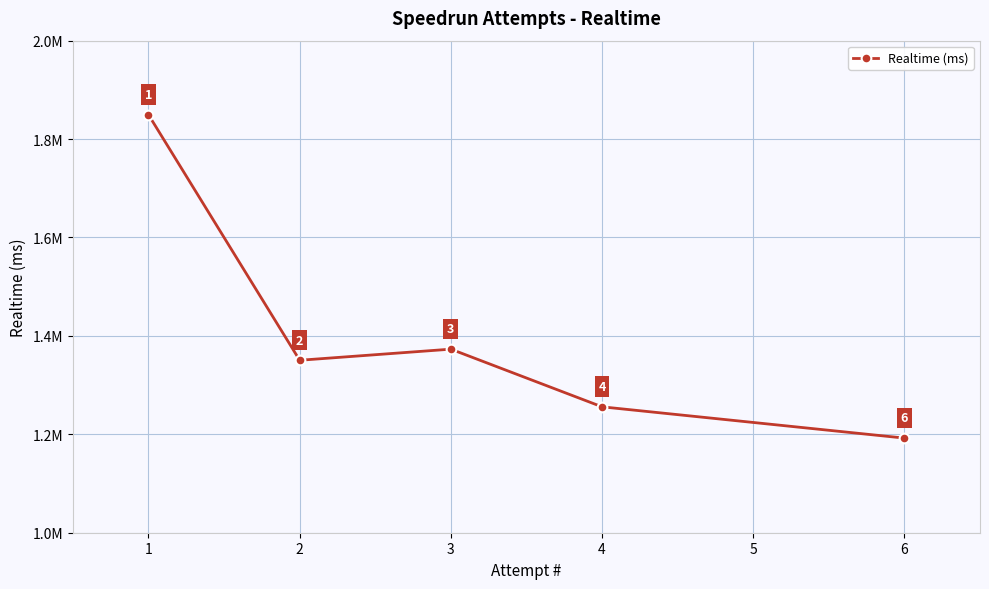

Does the chart have visible grid lines?

Yes